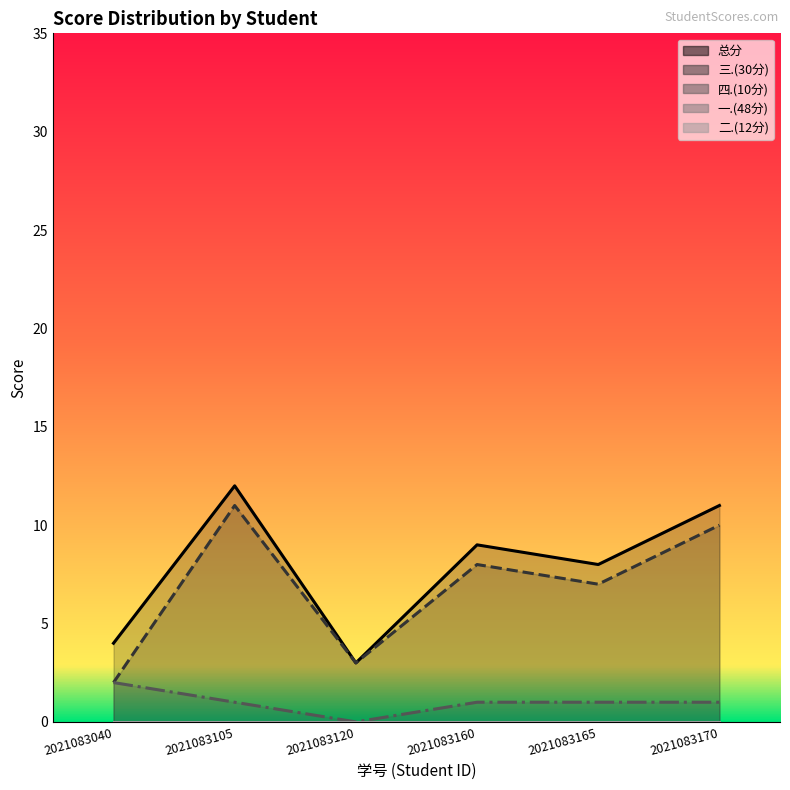

How many interior local valleys does the 三.(30分) series have?

2